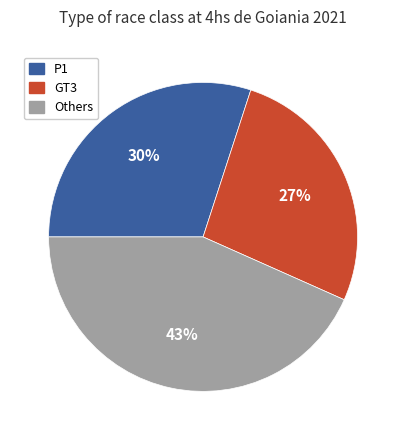

Is there any slice that represents more than half of the pie?

No